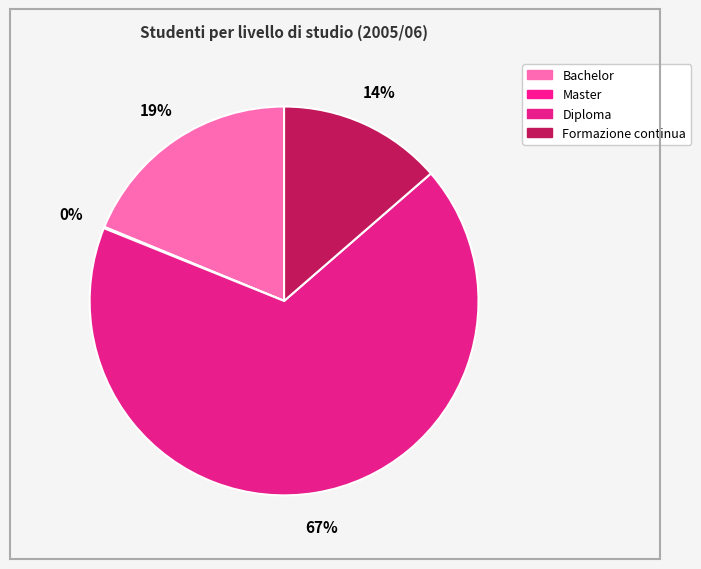

What is the ratio of the value at Diploma to the value at Formazione continua?

5.0